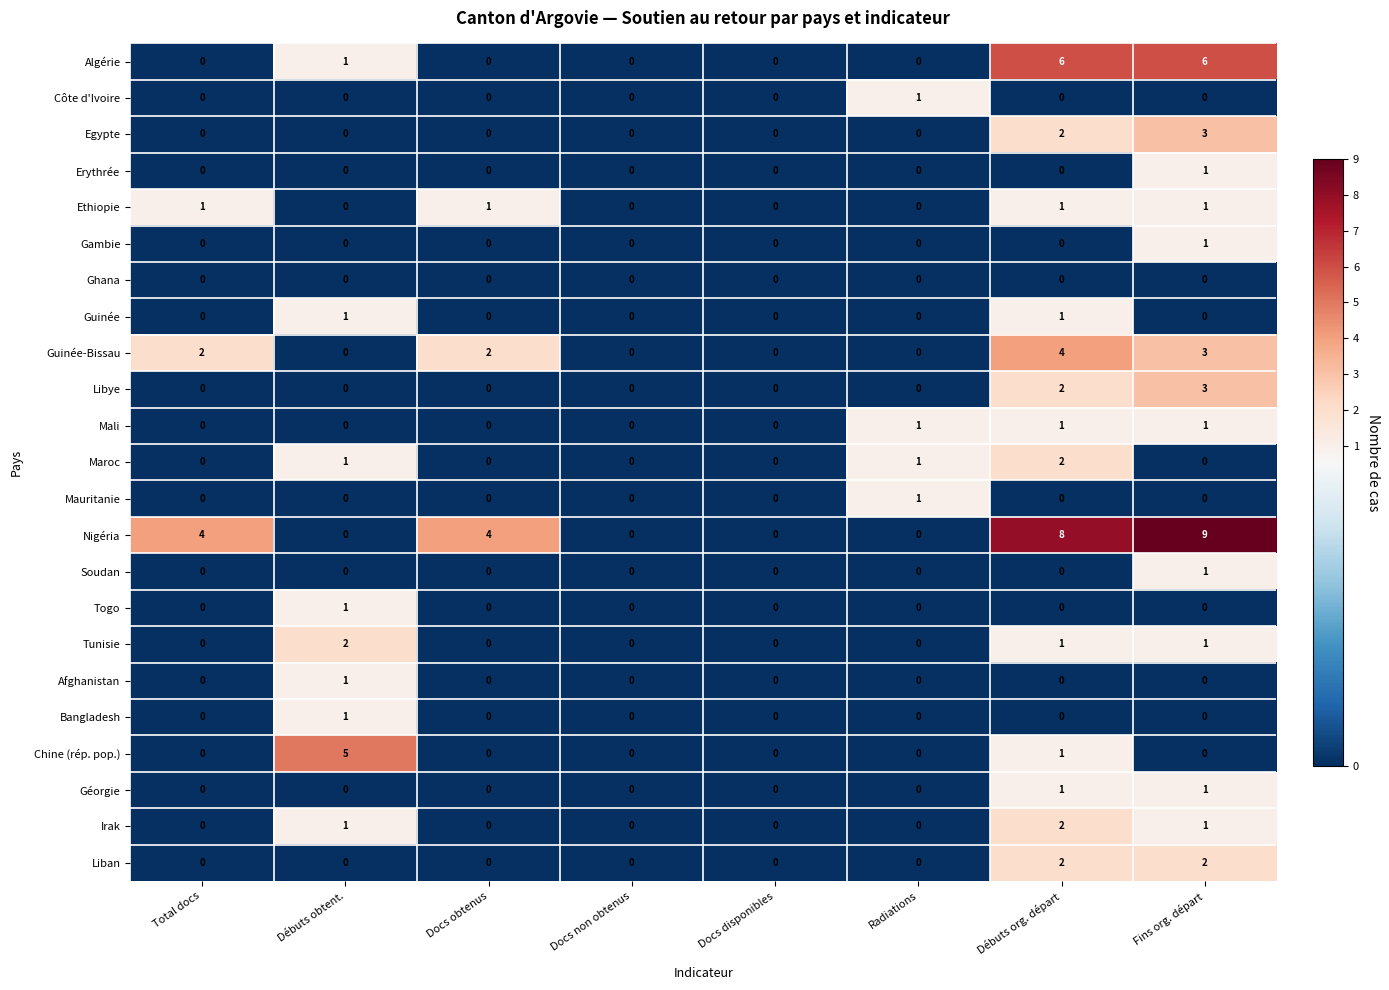

Which series has the widest spread of values?

Nigéria